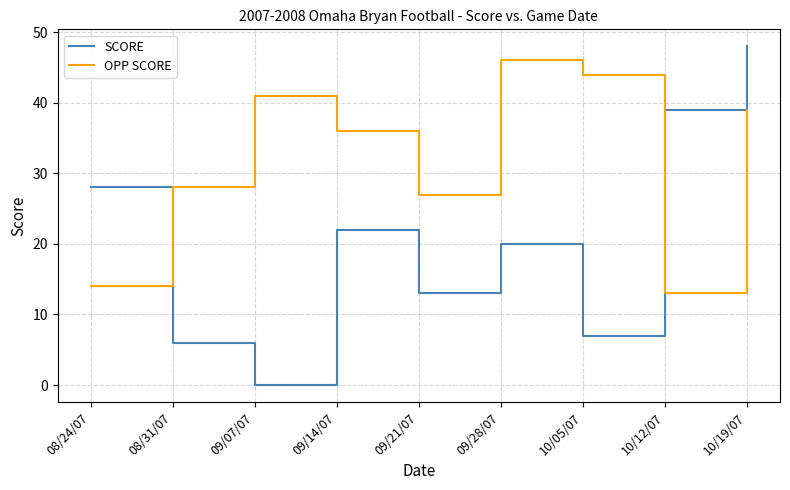

At which category does the chart reach its peak across all series?

10/19/07